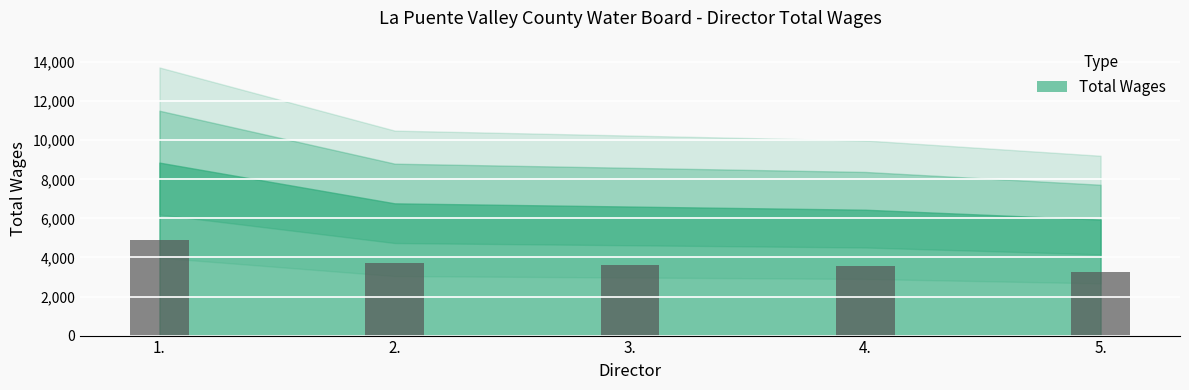

What is the difference between the values at 1. and 5.?

1603.8